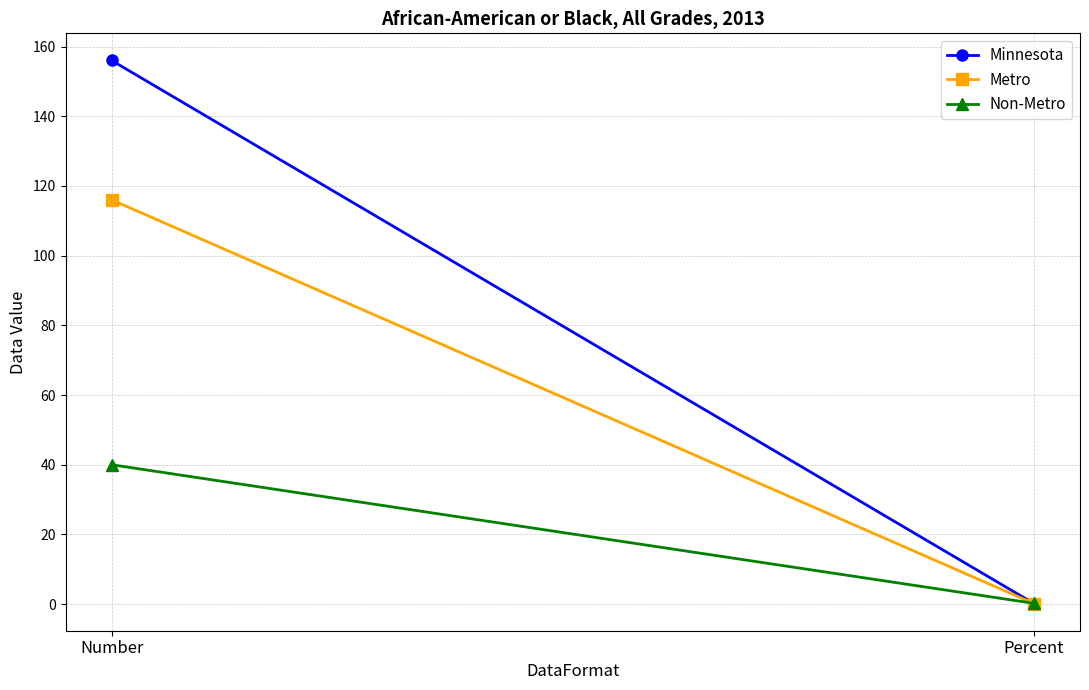

What is the total value across all series at Number?

312.0